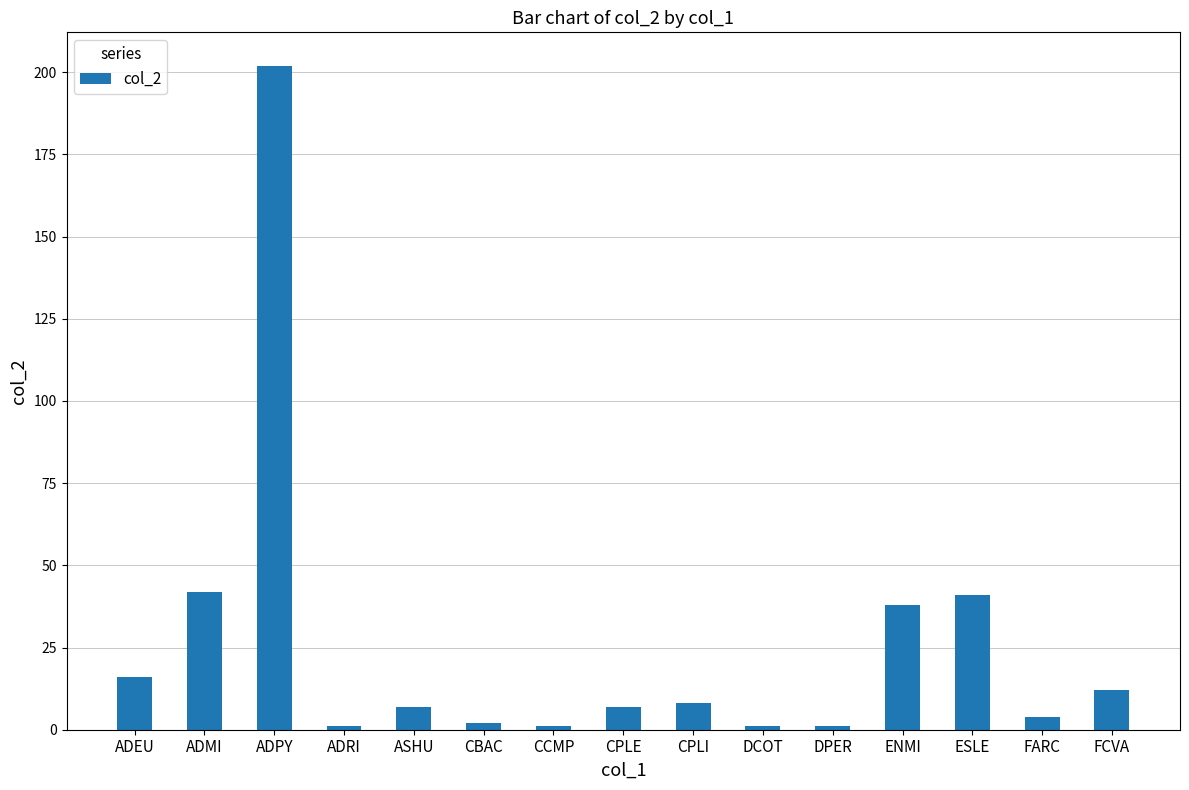

How many distinct data groups are displayed?

1